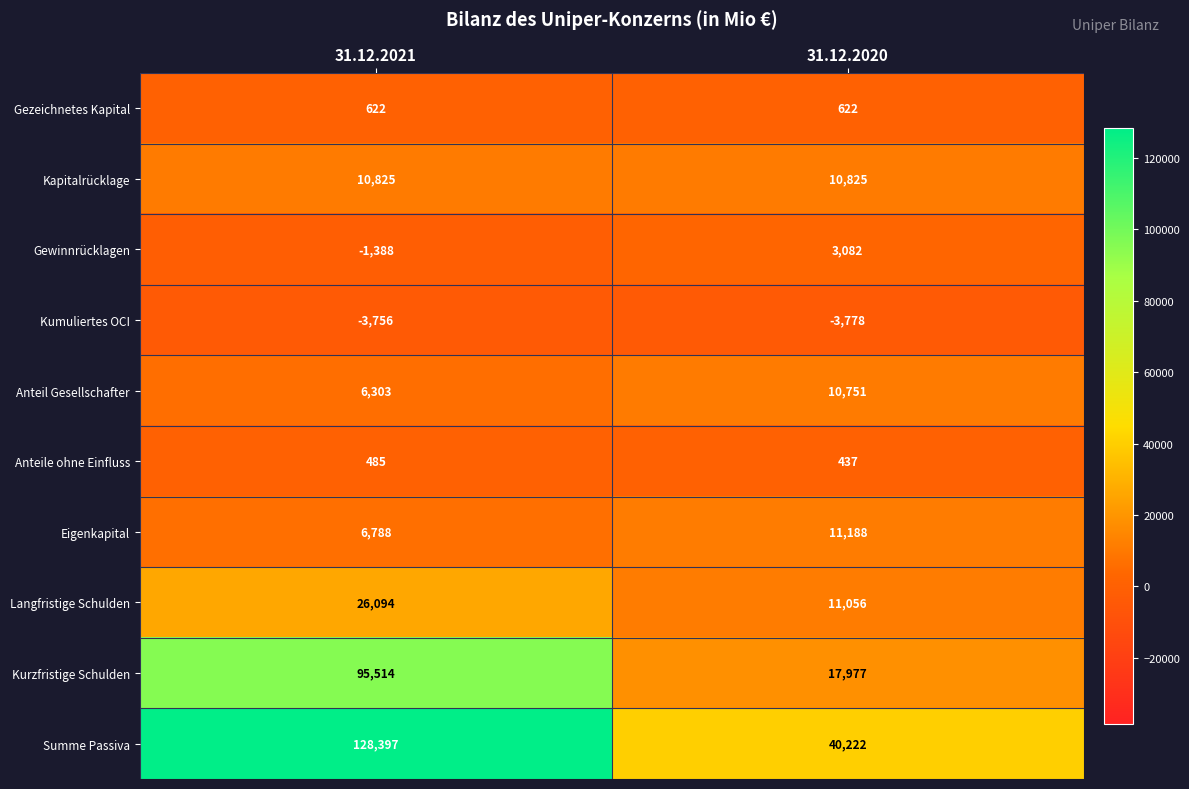

What is the total value across all series at 31.12.2020?

102382